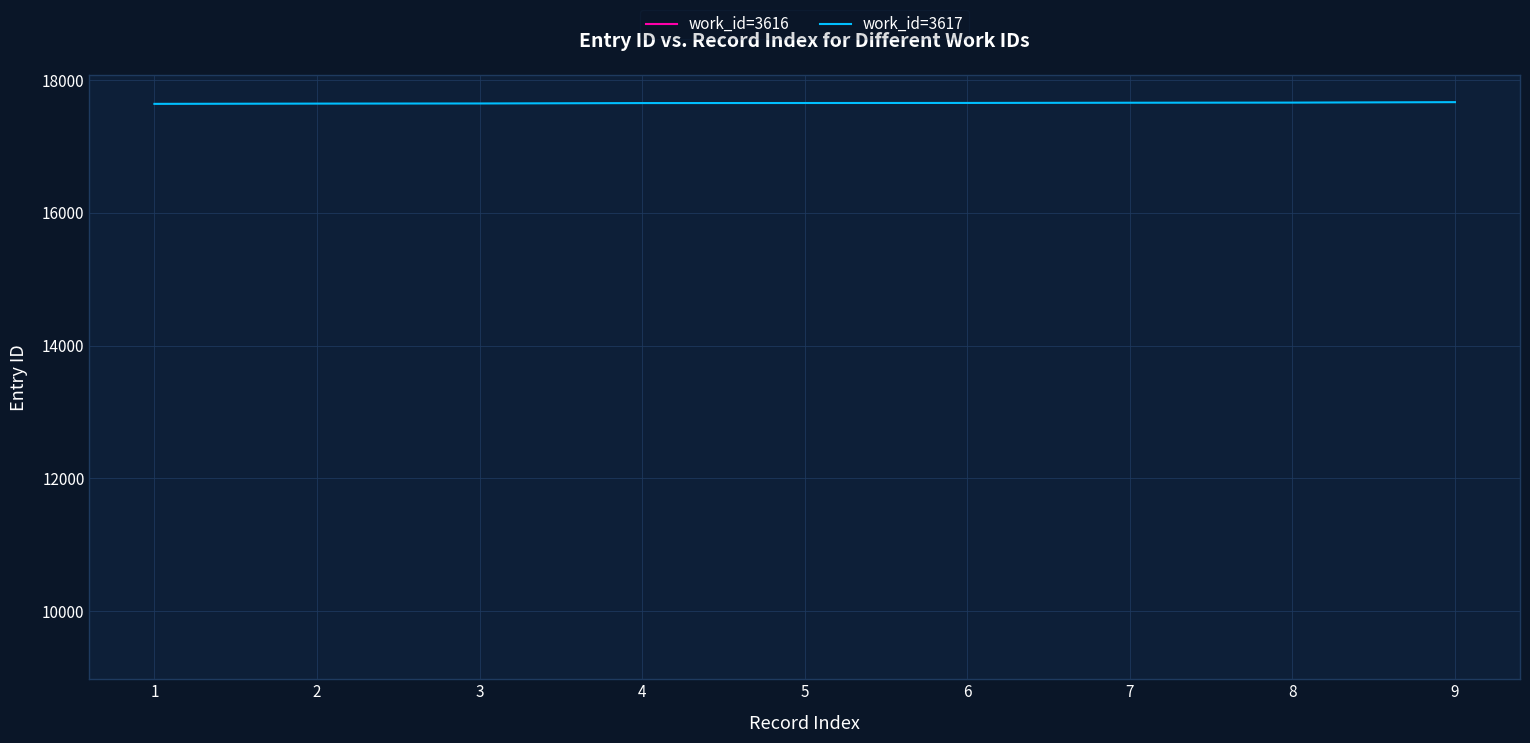

What is the highest value of the work_id=3617 series?

17664